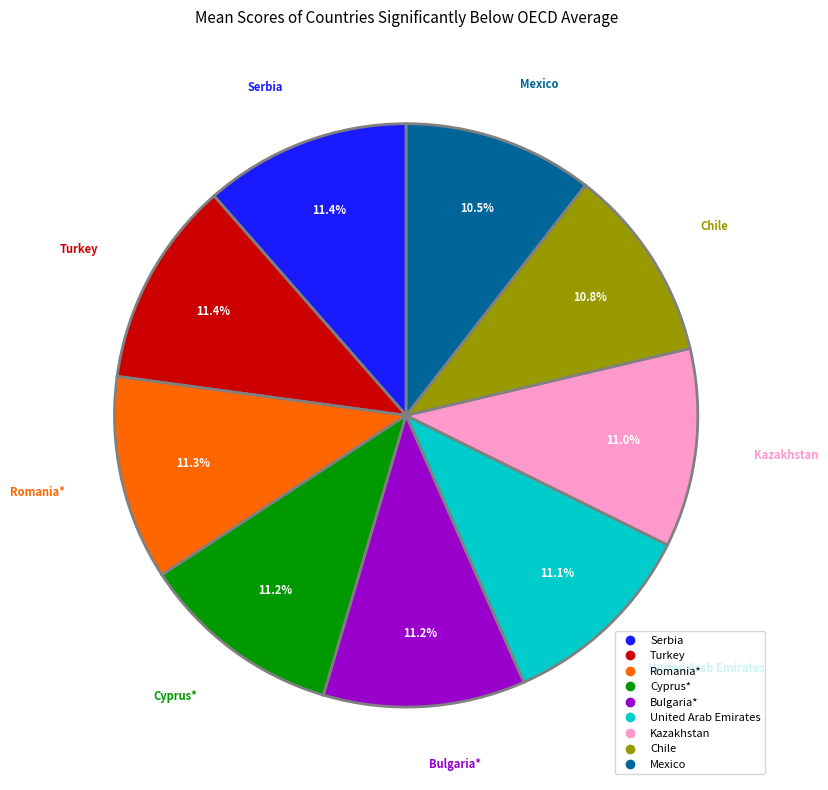

The Serbia slice represents 18% of the pie. True or false?

False